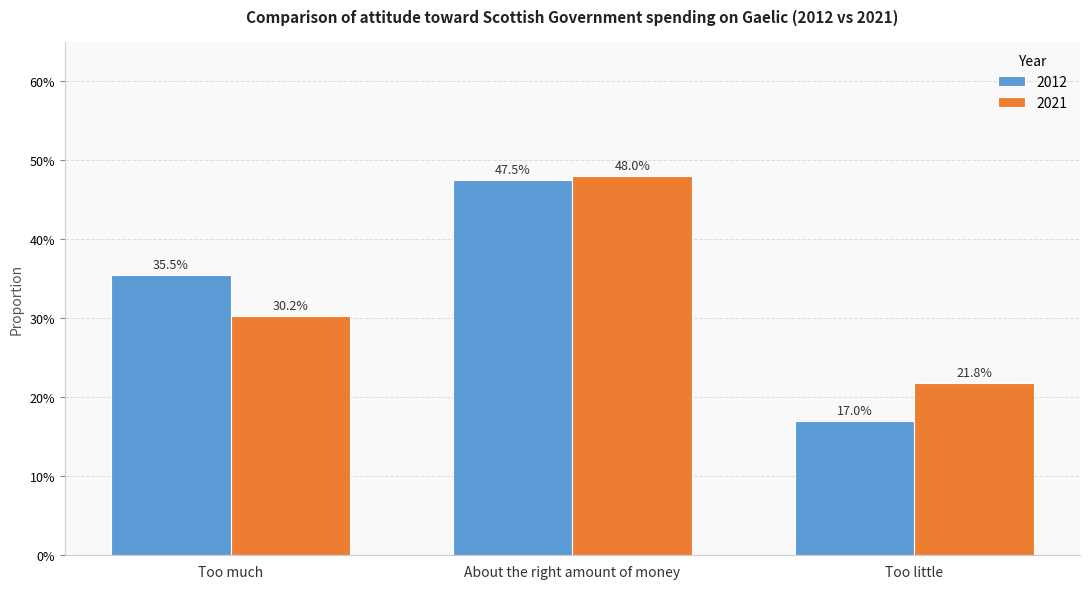

Are the bars grouped side by side (vs. stacked)?

Yes